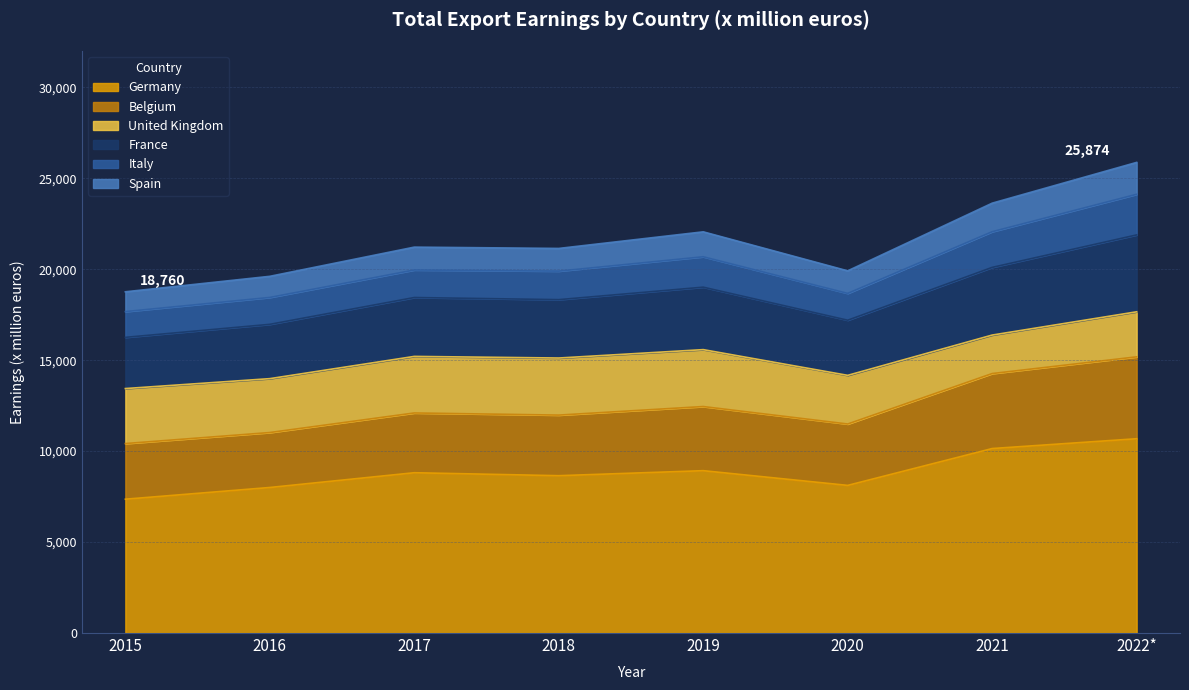

Rank the categories by Spain value from lowest to highest.

2015, 2016, 2020, 2018, 2017, 2019, 2021, 2022*